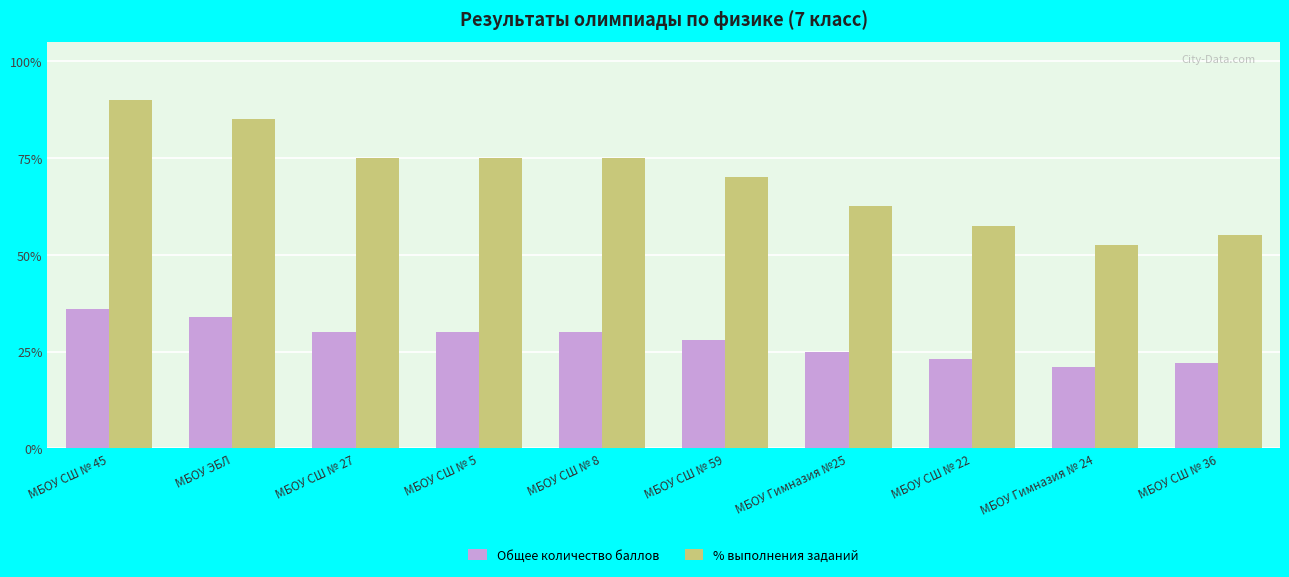

Reading left to right, extract all data points from this chart.

Общее количество баллов: МБОУ СШ № 45=36.0	МБОУ ЭБЛ=34.0	МБОУ СШ № 27=30.0	МБОУ СШ № 5=30.0	МБОУ СШ № 8=30.0	МБОУ СШ № 59=28.0	МБОУ Гимназия №25=25.0	МБОУ СШ № 22=23.0	МБОУ Гимназия № 24=21.0	МБОУ СШ № 36=22.0
% выполнения заданий: МБОУ СШ № 45=90.0	МБОУ ЭБЛ=85.0	МБОУ СШ № 27=75.0	МБОУ СШ № 5=75.0	МБОУ СШ № 8=75.0	МБОУ СШ № 59=70.0	МБОУ Гимназия №25=62.5	МБОУ СШ № 22=57.5	МБОУ Гимназия № 24=52.5	МБОУ СШ № 36=55.0